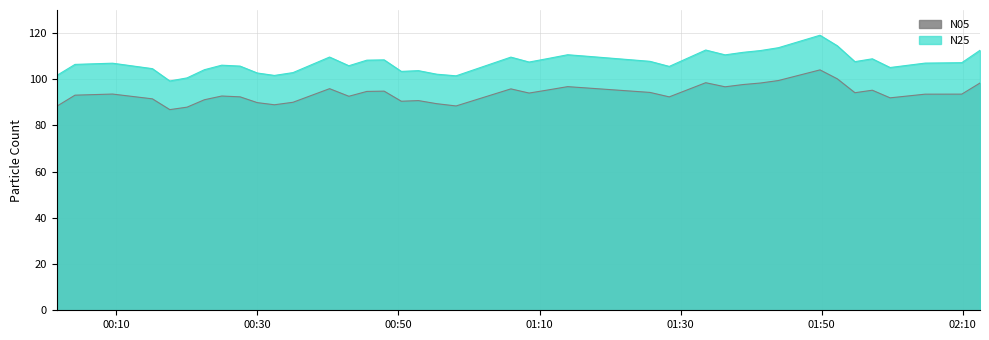

True or false: N05 and N25 intersect in this chart.

False